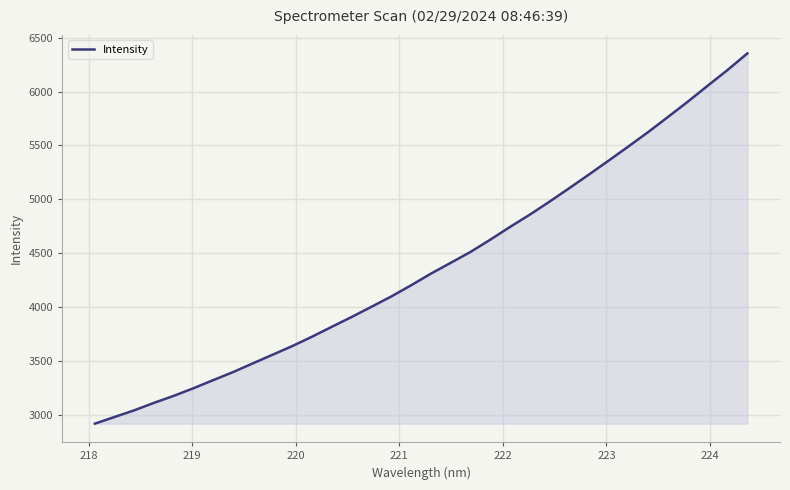

What is the difference between the second highest and minimum values?

3283.6